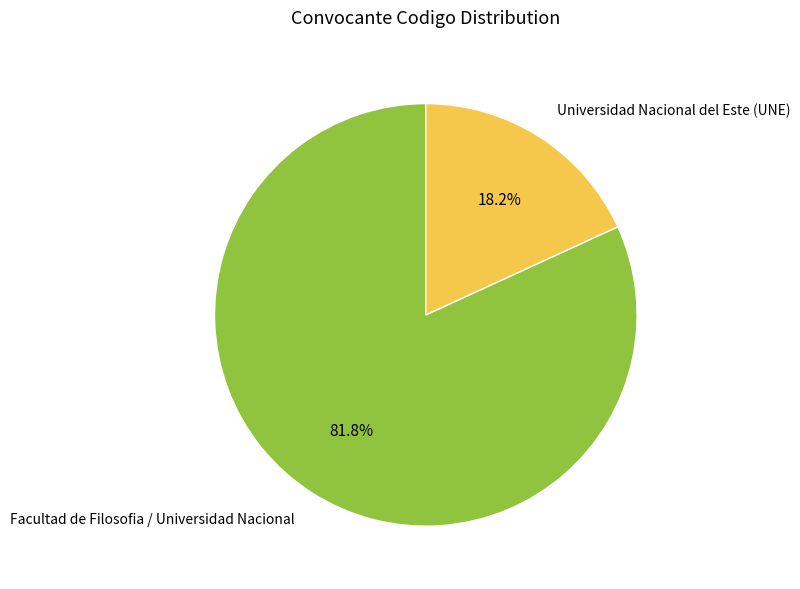

Does Facultad de Filosofia / Universidad Nacional represent more than half of the total?

Yes